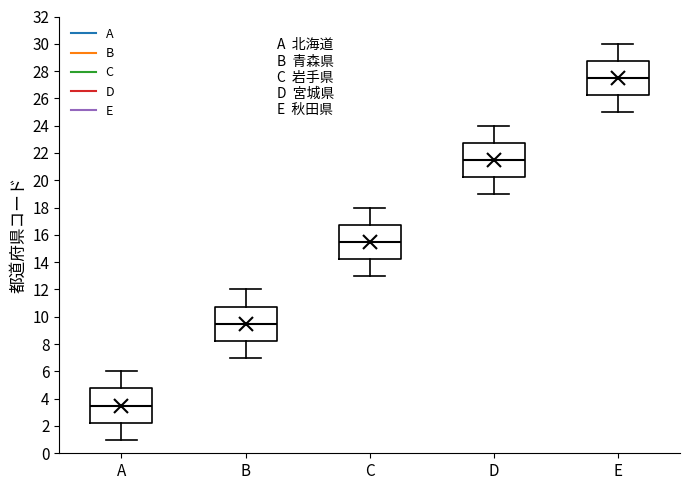

Which box has the highest median line?

E